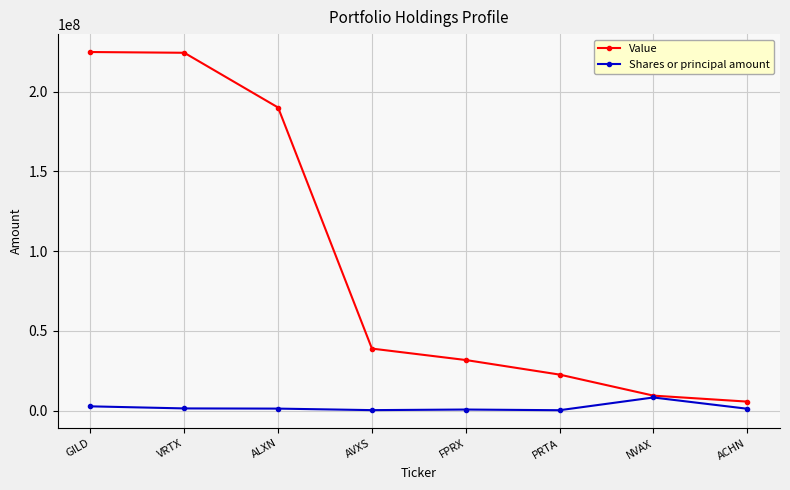

What is the label of the 1st point from the left?

GILD